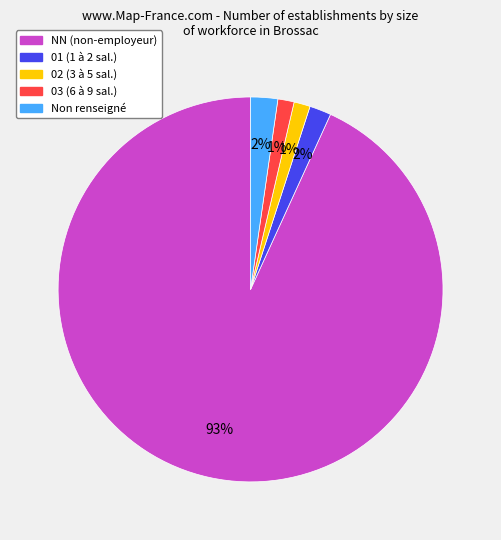

How many slices are in this pie chart?

5